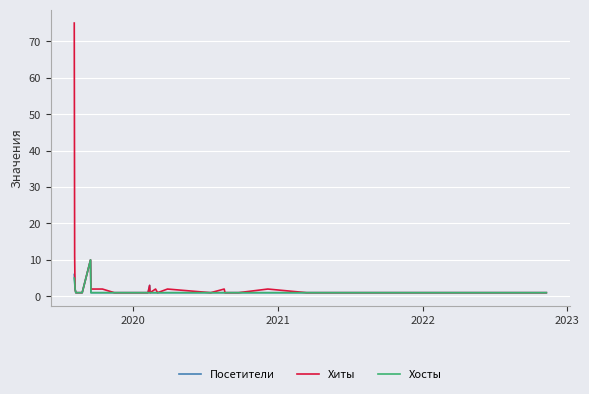

What is the difference between the maximum and minimum values in the Посетители series?

9